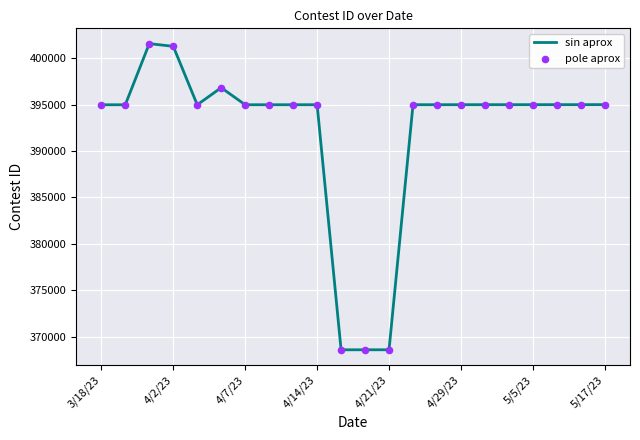

What is the smallest value displayed?

368595